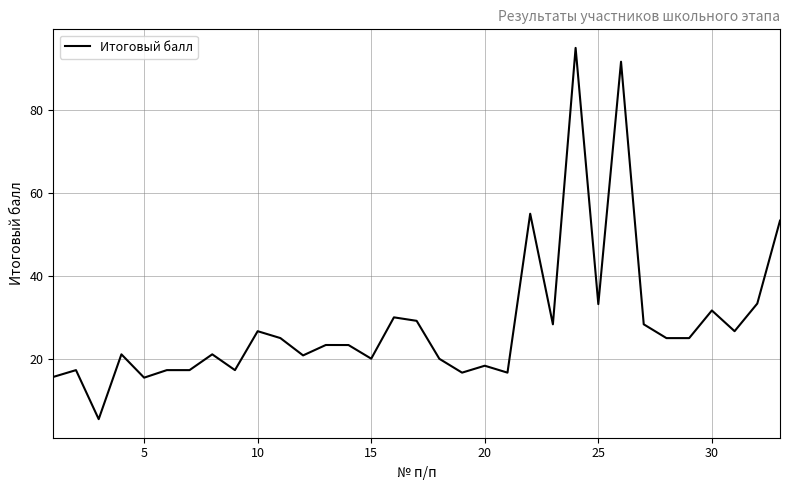

What is the difference between the maximum and minimum values?

89.6